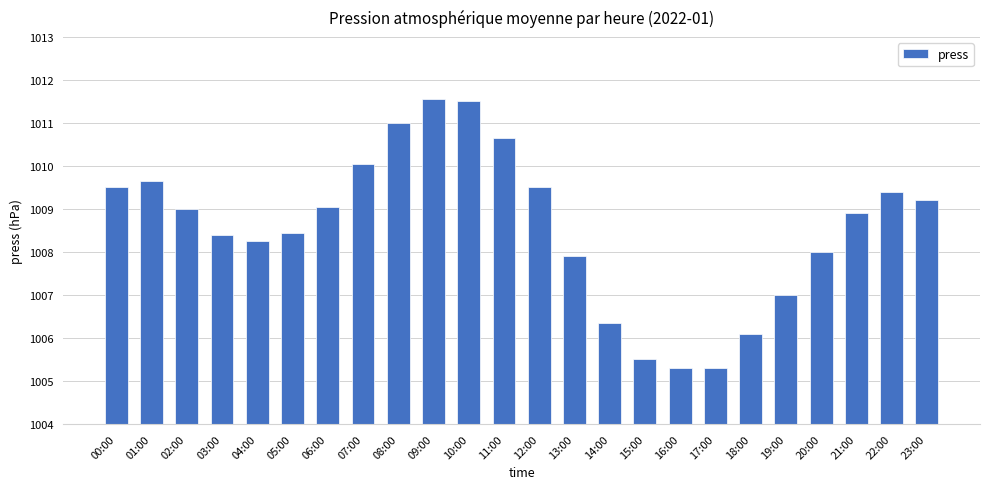

The chart shows a value of 1010.0 at 07:00. True or false?

True